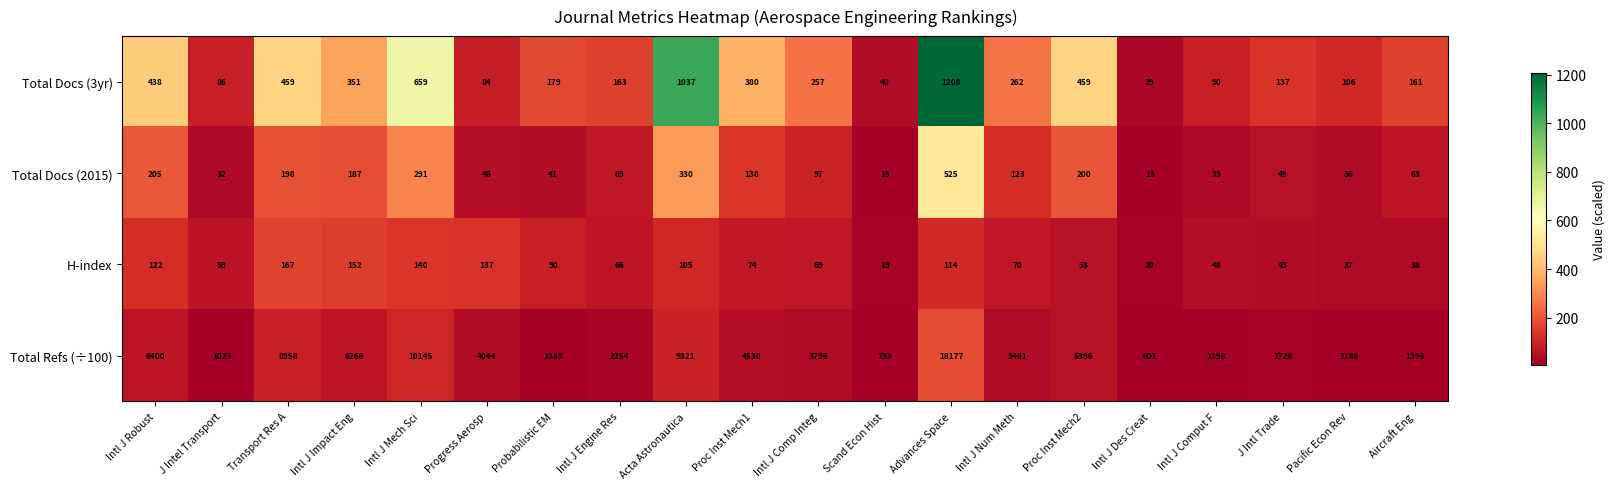

The value of Total Docs (2015) at Intl J Des Creat is 13. True or false?

True